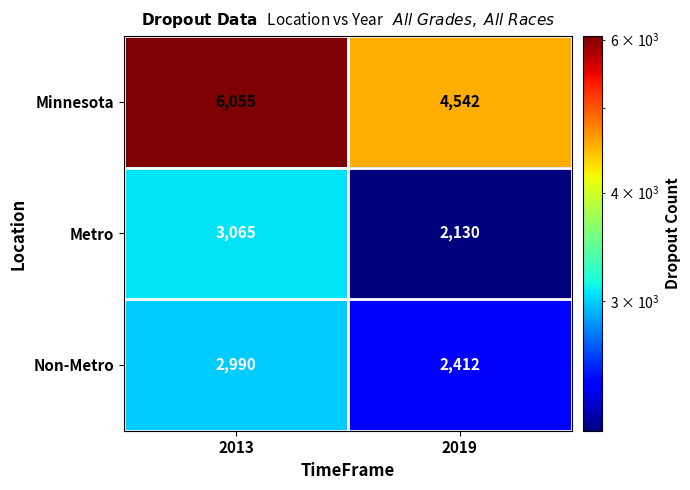

What is the total value across all series at 2013?

12110